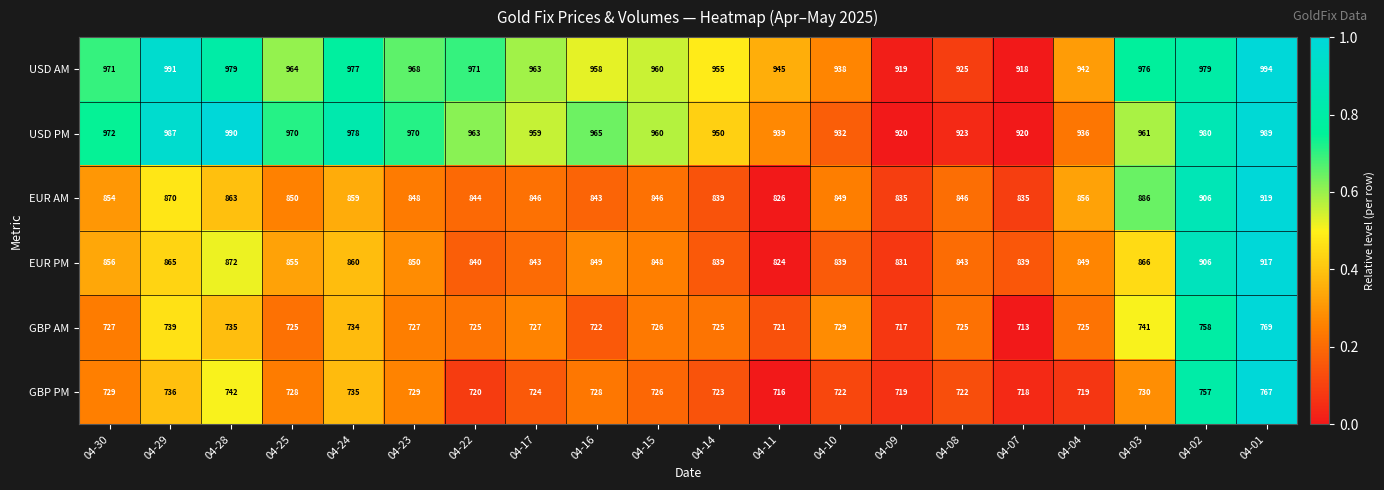

What is the difference between the second highest and minimum values in the EUR AM series?

80